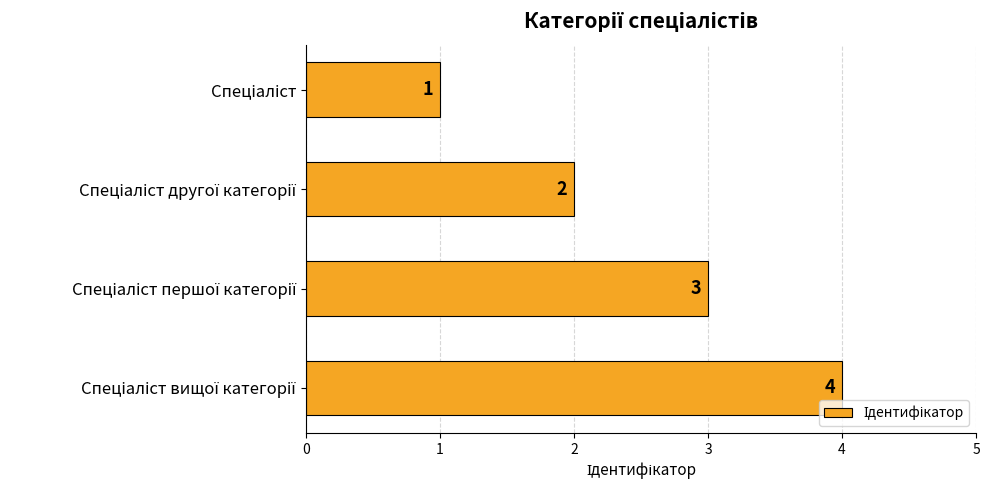

What is the sum of all values?

10